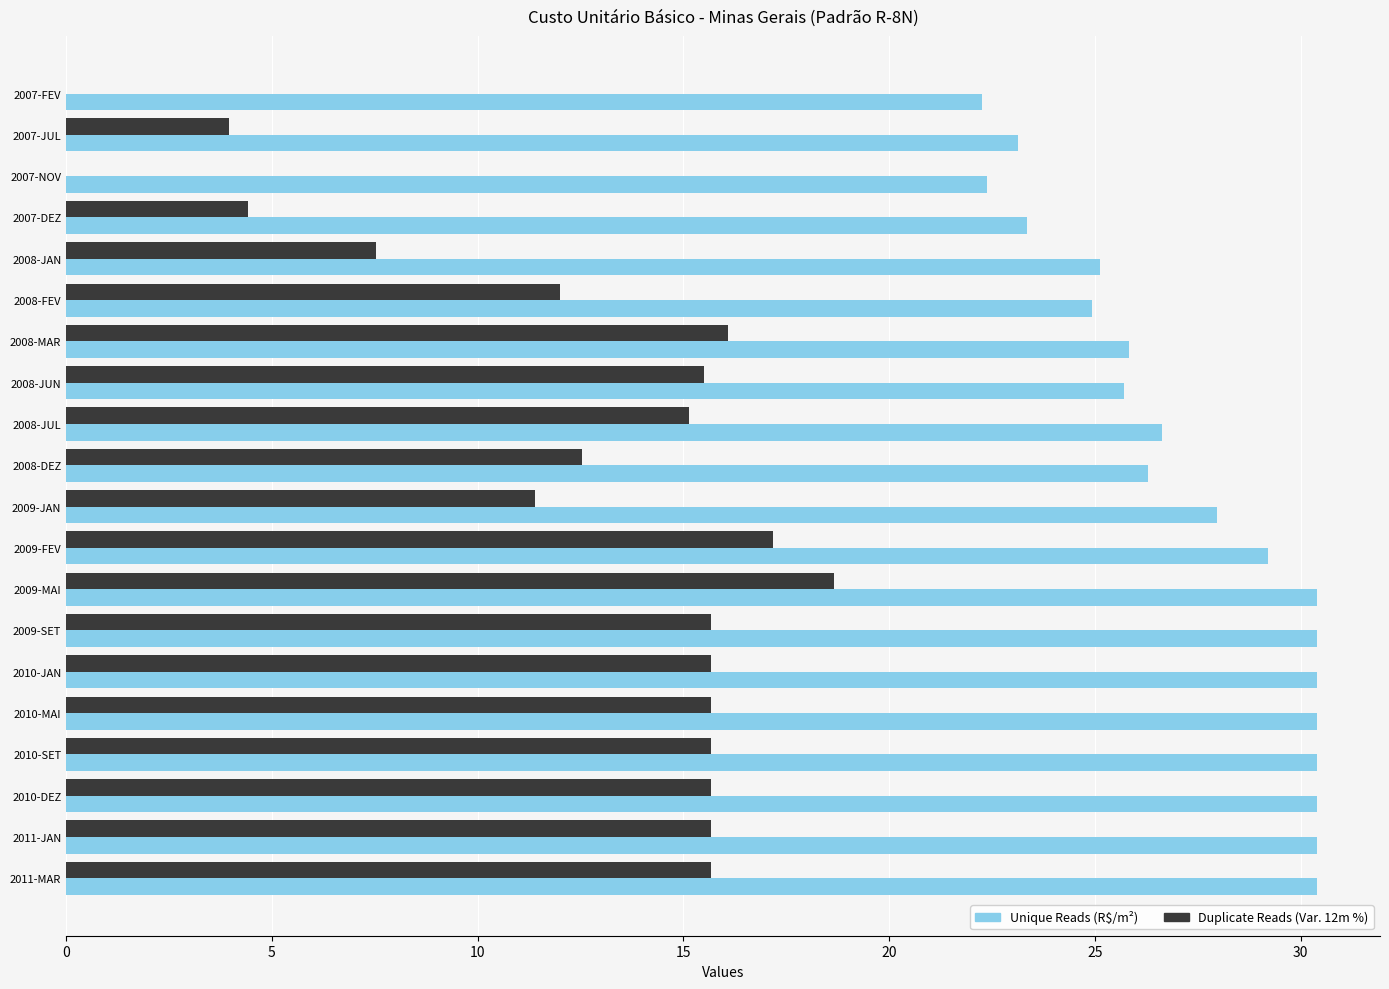

What is the sum of the Unique Reads (R$/m²) values at 2011-JAN and 2009-MAI?

60.8